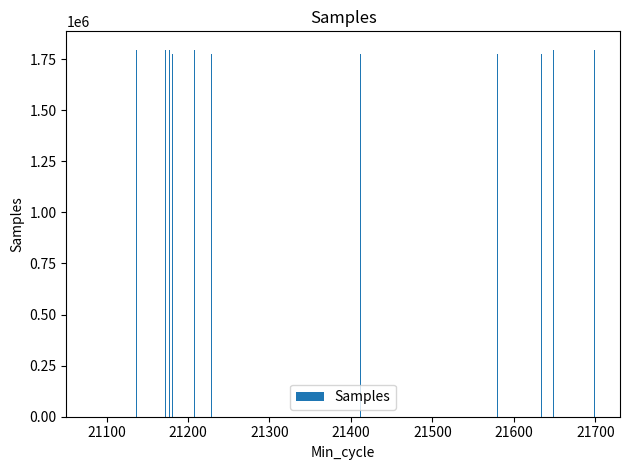

What is the minimum value shown in the chart?

1774352